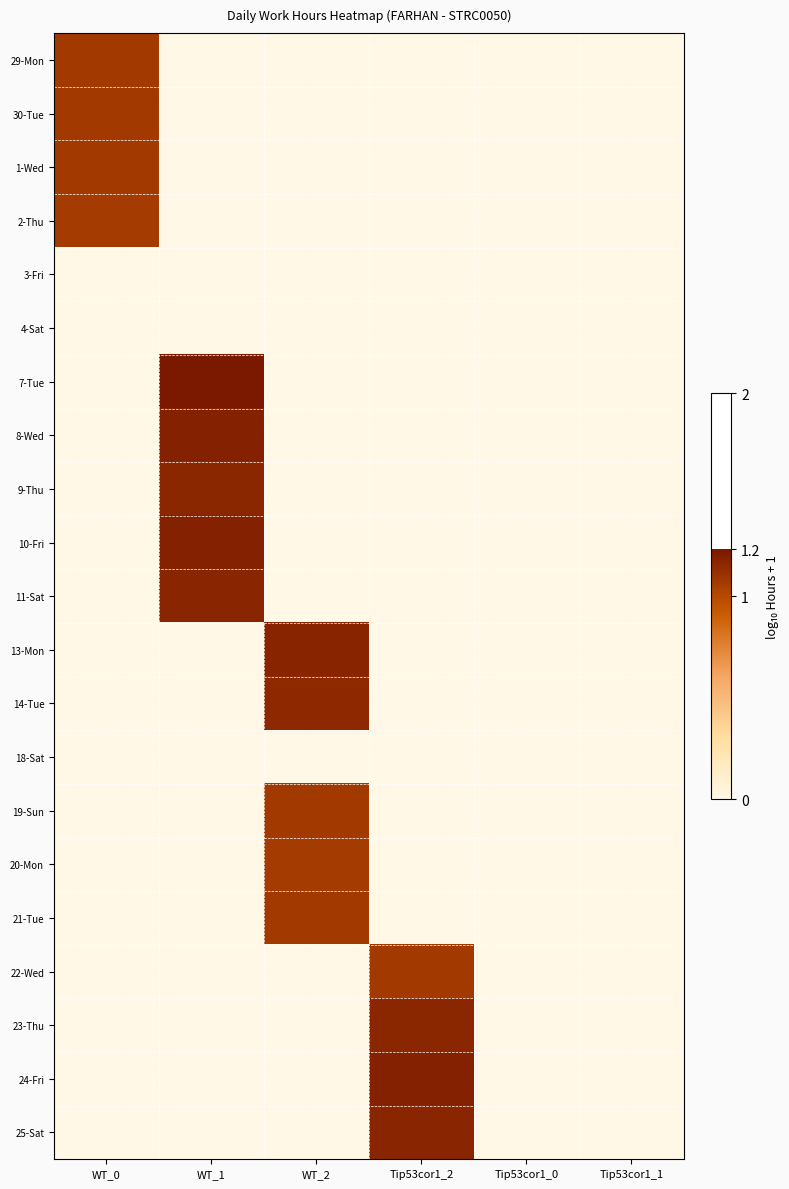

What is the spread (max minus min) of values at WT_0?

1.1